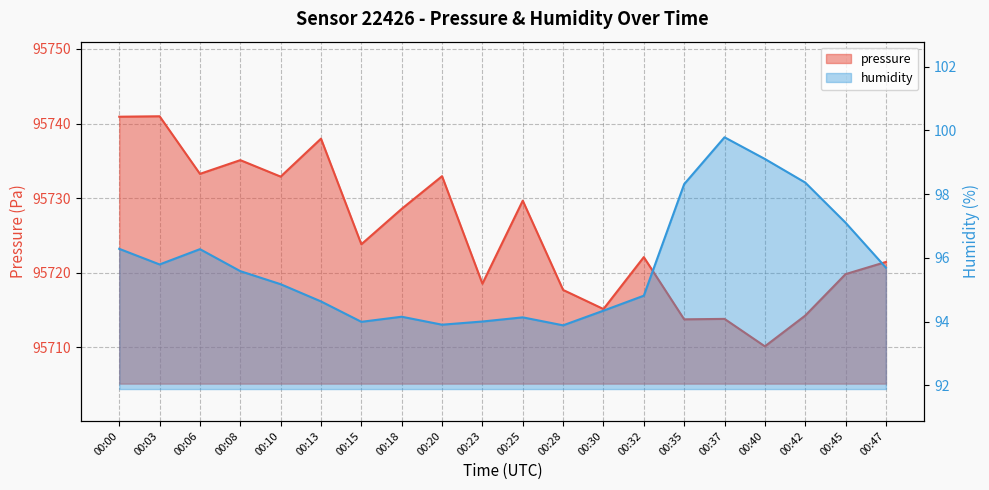

Is the value of pressure at 00:10 greater than the value of humidity at 00:45?

Yes